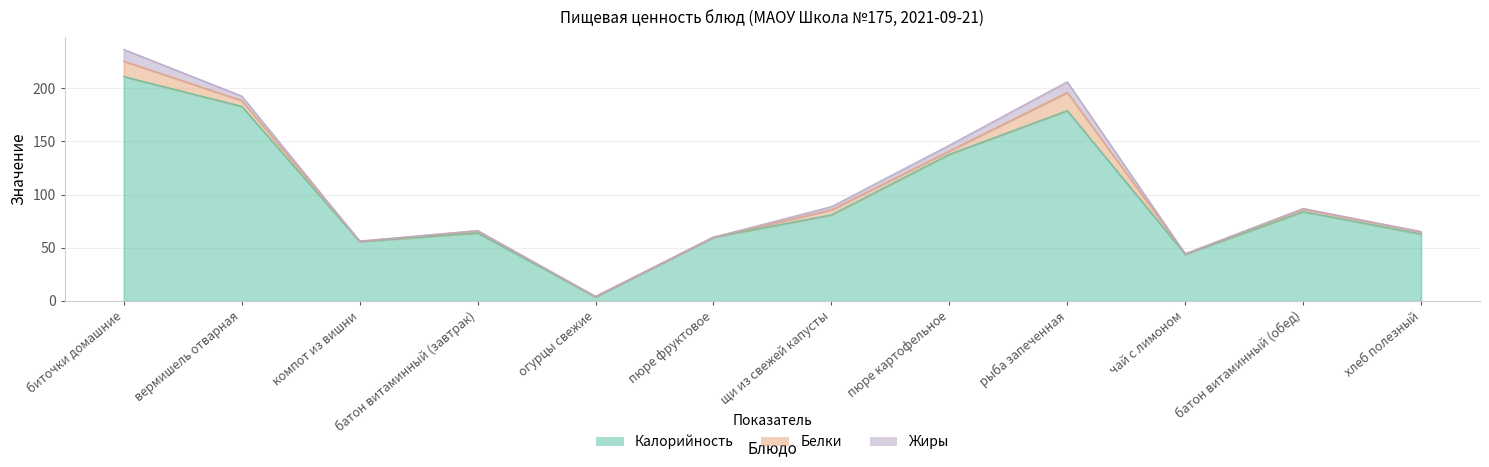

How many series are shown in this chart?

3